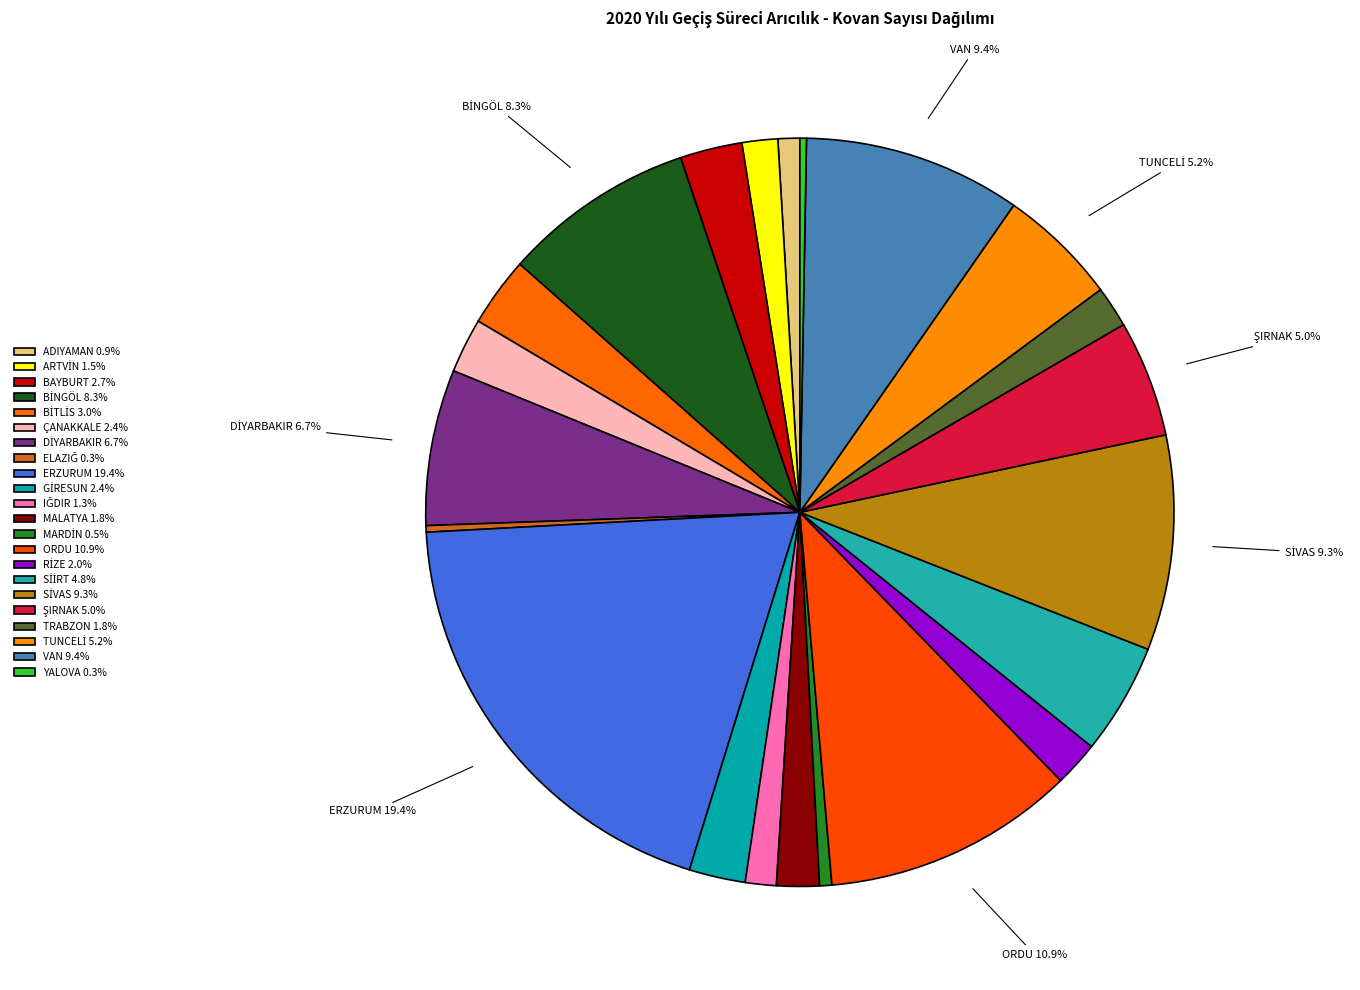

Is the sum of GİRESUN and VAN greater than half?

No